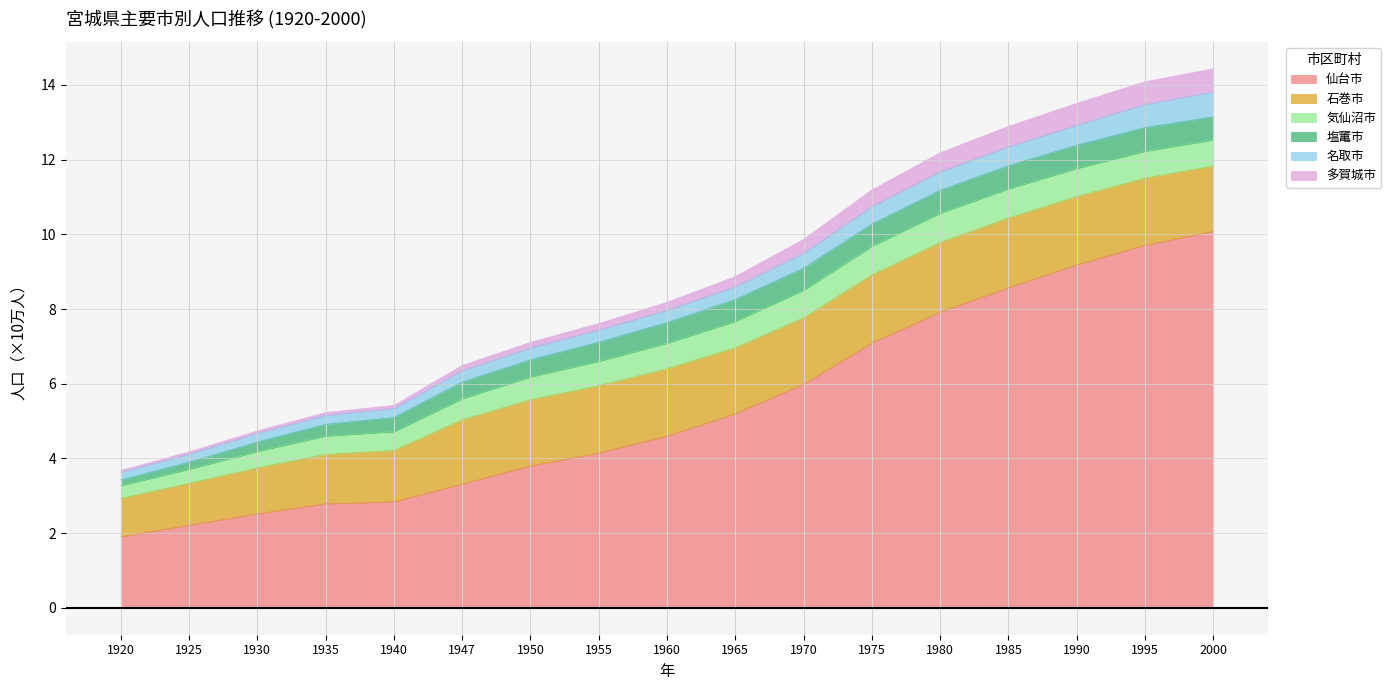

What is the total value across all series at 1995?

14.1